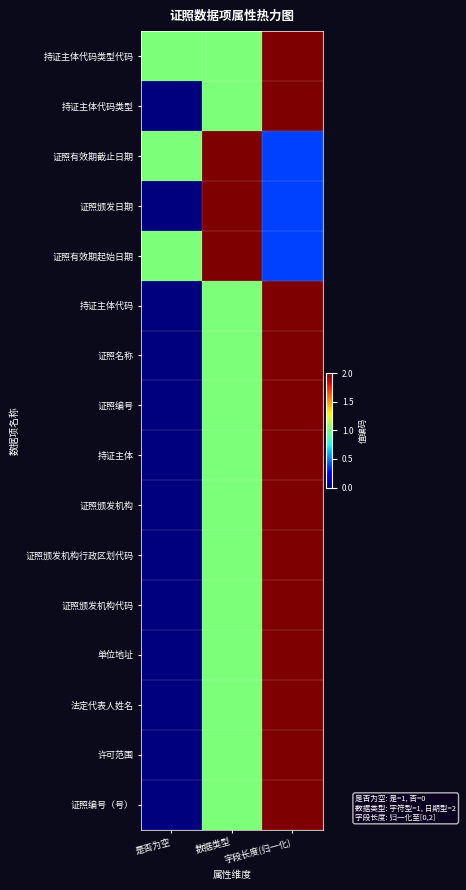

Between 数据类型 and 字段长度(归一化), which series saw the biggest shift?

证照有效期截止日期